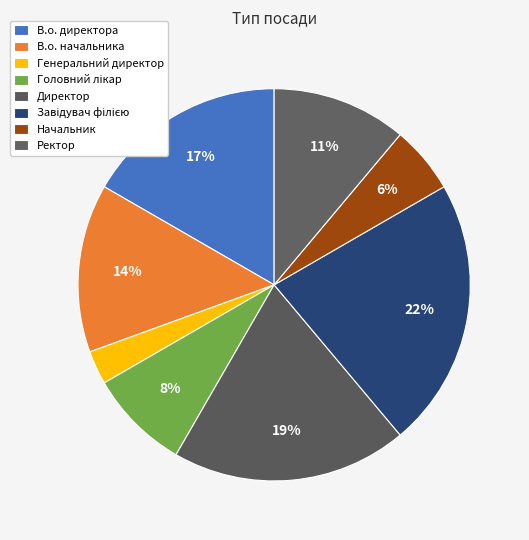

To the nearest percent, what is the average slice percentage?

12%